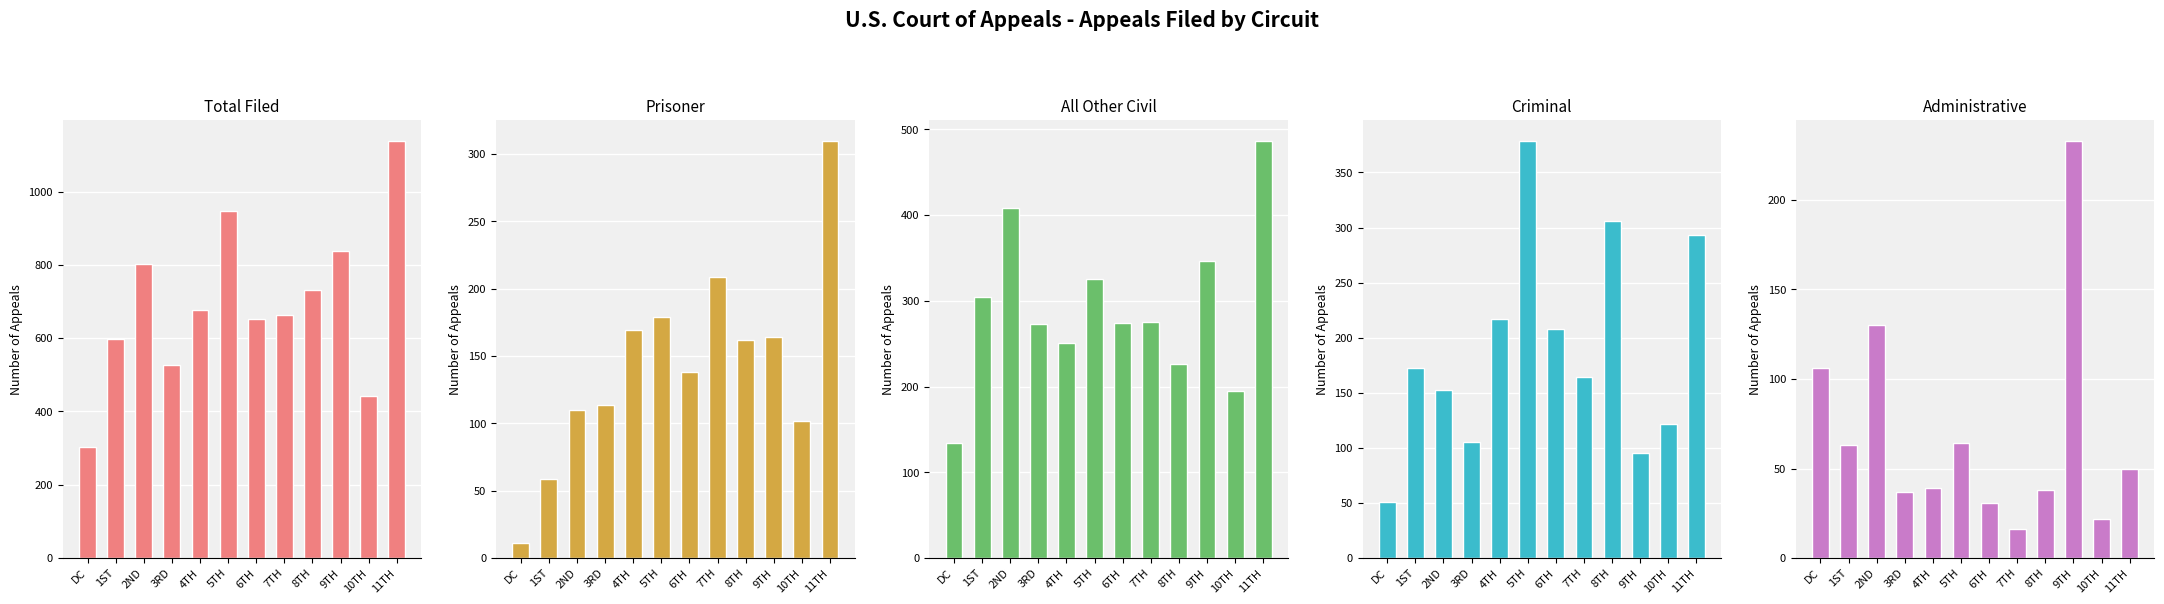

At which label is Total Filed closest to 720?

8TH